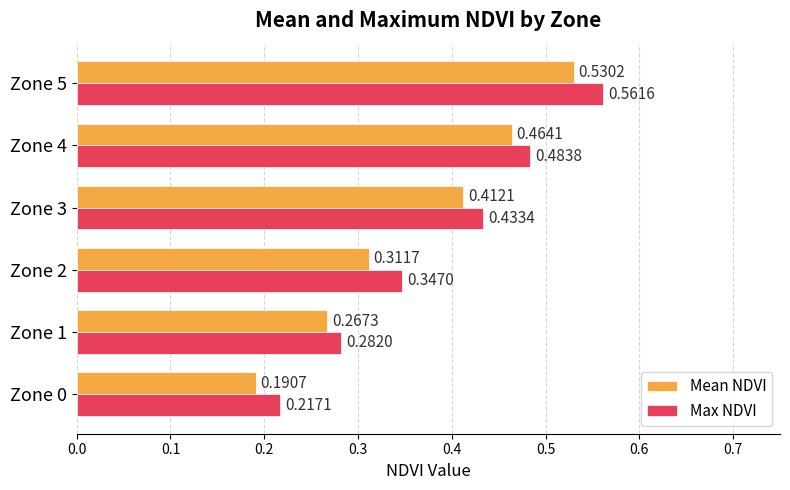

Rank the series by their average value, from highest to lowest.

Max NDVI, Mean NDVI